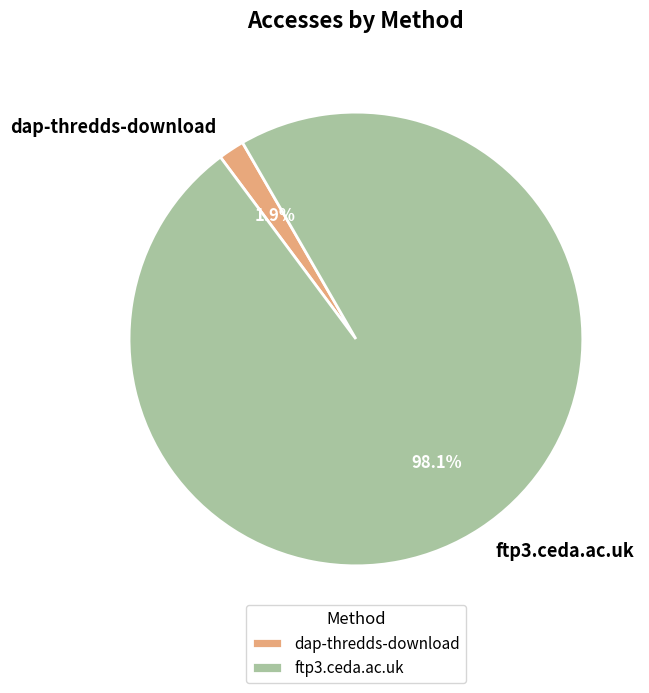

Is it true that ftp3.ceda.ac.uk is 98% of the pie?

True